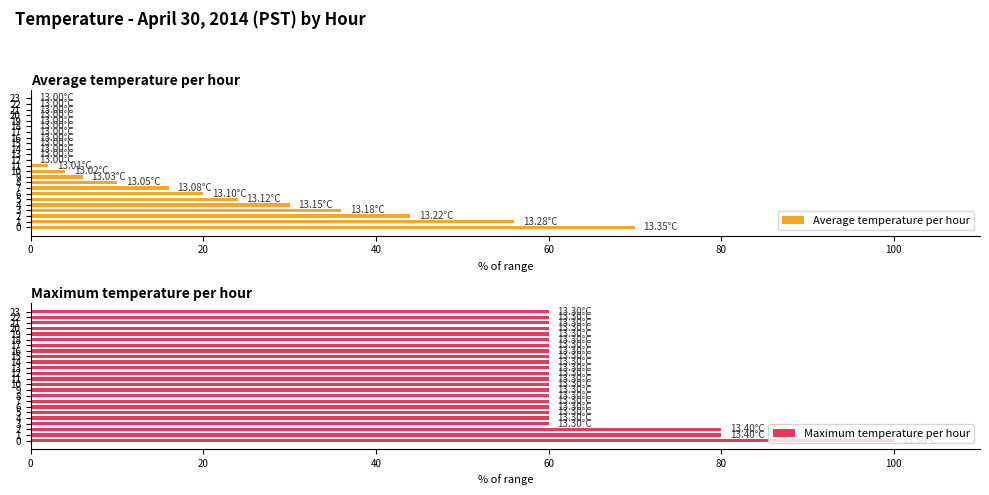

How many data points does each series have?

24